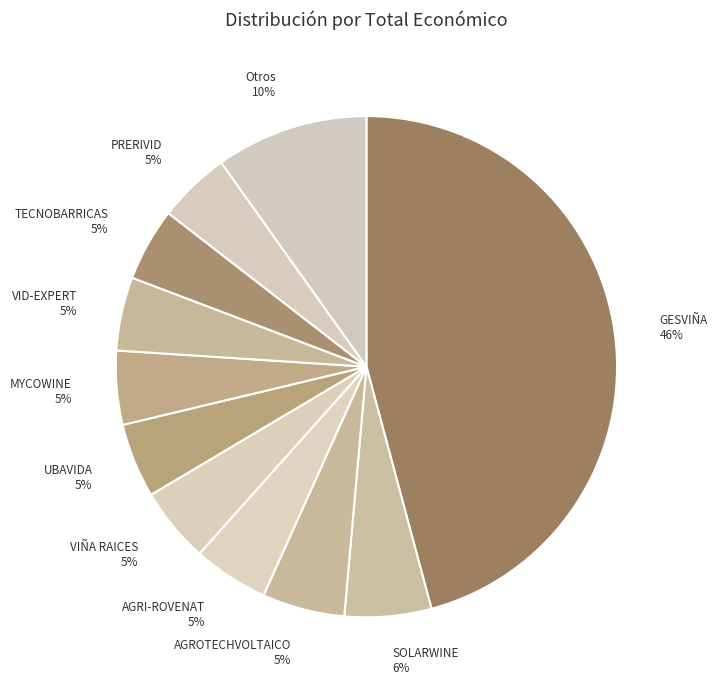

Is it true that VID-EXPERT is 18% of the pie?

False